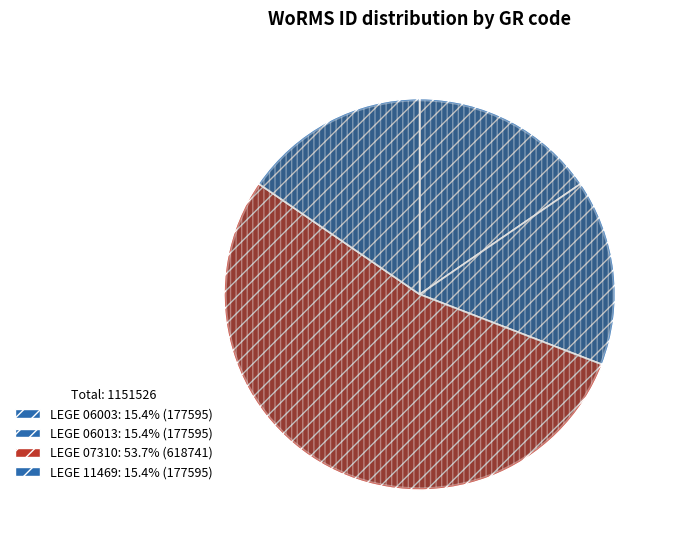

What is the ratio of the value at LEGE 11469 to the value at LEGE 07310?

0.3